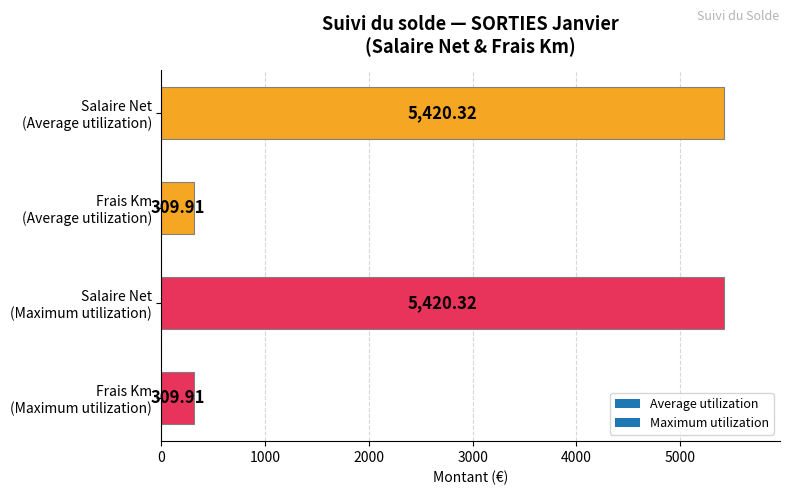

What is the difference between the second highest and second lowest values?

5110.4